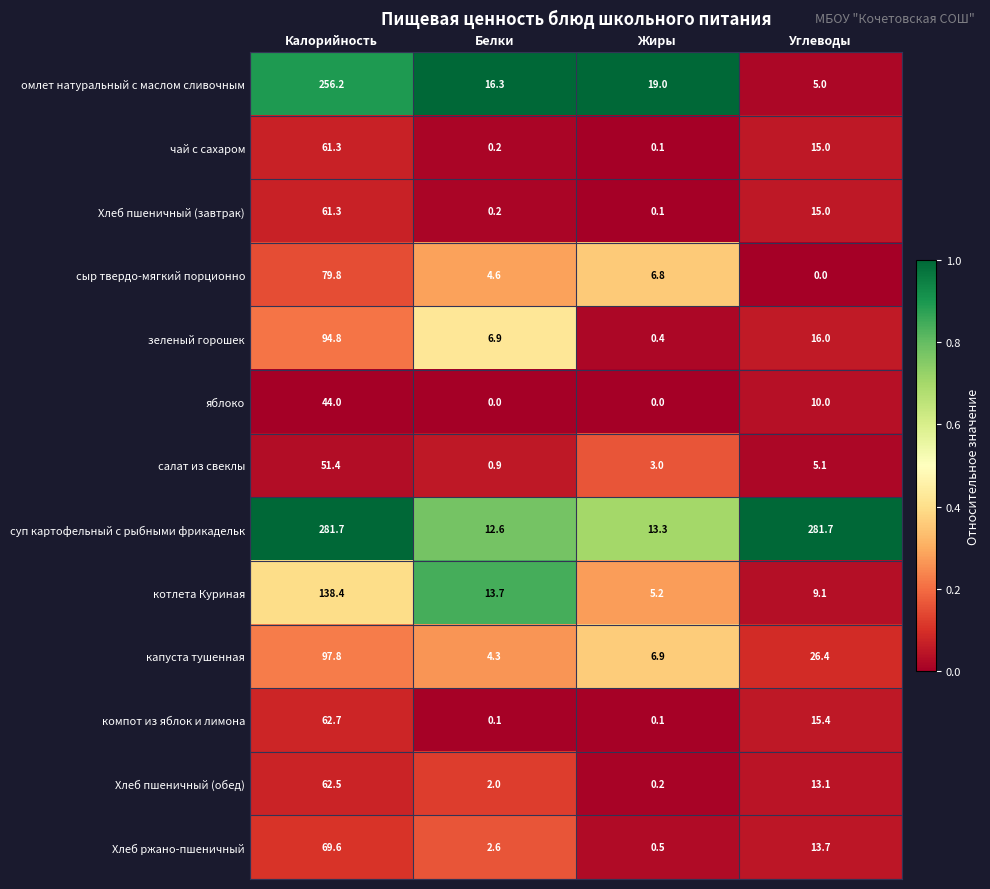

Which series has the widest spread of values?

суп картофельный с рыбными фрикадельк